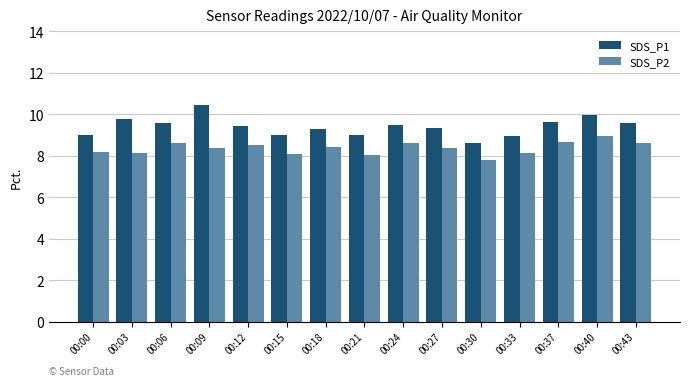

The SDS_P2 series shows 14.0 at 00:21. True or false?

False